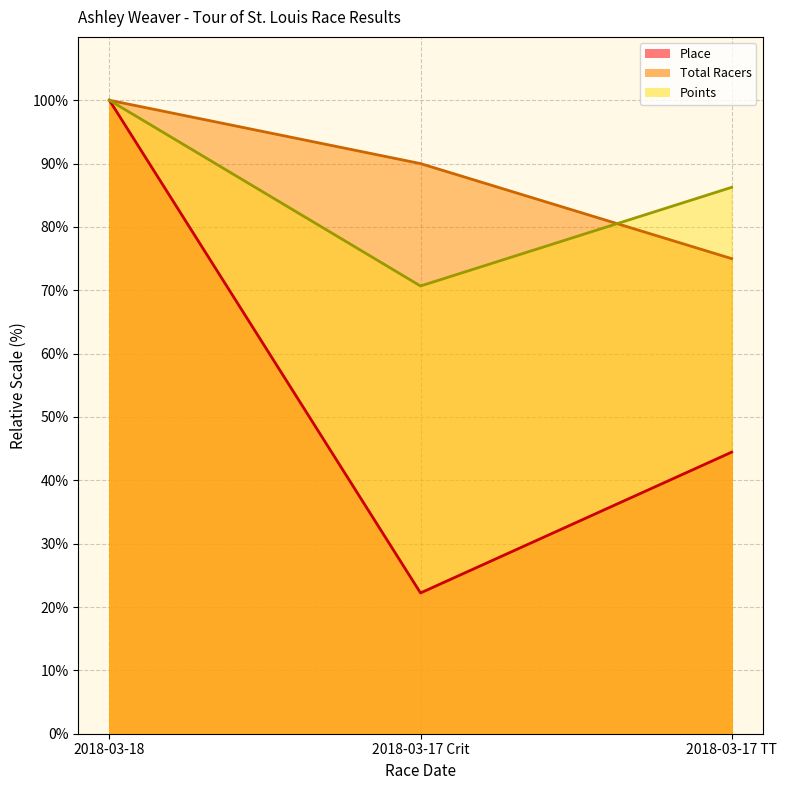

What is the difference between the maximum and second lowest values in the Points series?

13.7